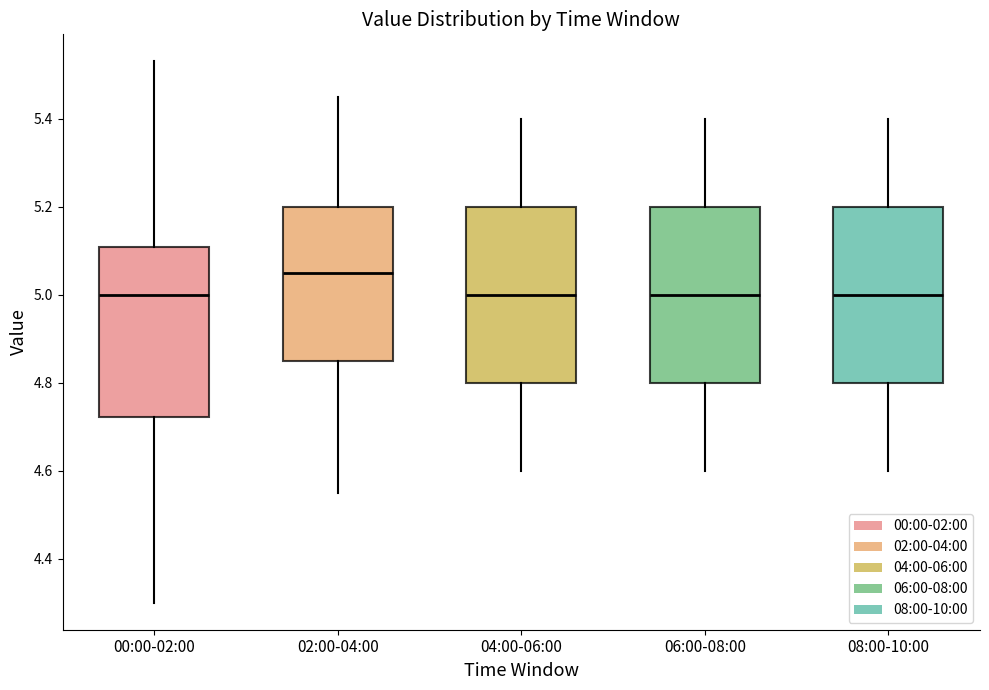

Reading left to right, read every box against the y-axis: the position of its median line, the range the box covers, and the ends of its whiskers. The values are not printed on the chart, so give them approximately, as read against the axis.

00:00-02:00: median 5.00, box 4.72 to 5.10, whiskers 4.30 to 5.54
02:00-04:00: median 5.06, box 4.86 to 5.20, whiskers 4.56 to 5.46
04:00-06:00: median 5.00, box 4.80 to 5.20, whiskers 4.60 to 5.40
06:00-08:00: median 5.00, box 4.80 to 5.20, whiskers 4.60 to 5.40
08:00-10:00: median 5.00, box 4.80 to 5.20, whiskers 4.60 to 5.40